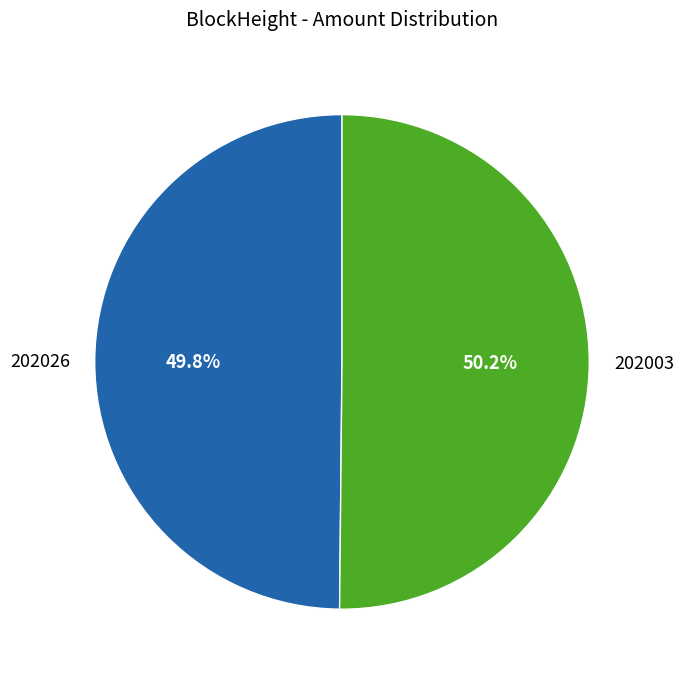

Approximately how many times larger is the value at 202003 compared to 202026?

1.0